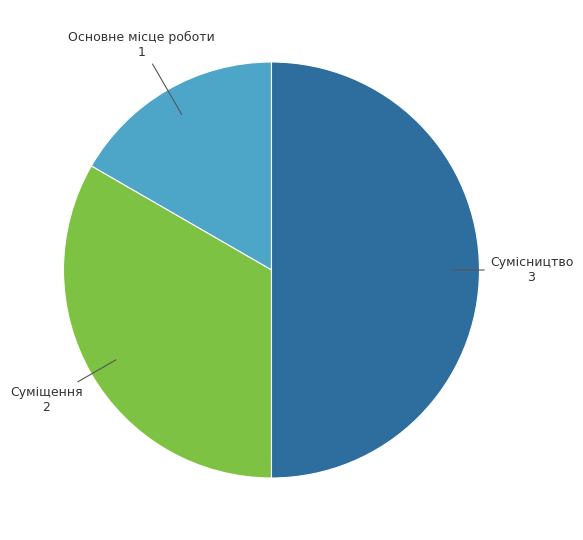

Combined, do Сумісництво and Основне місце роботи account for over 50%?

Yes